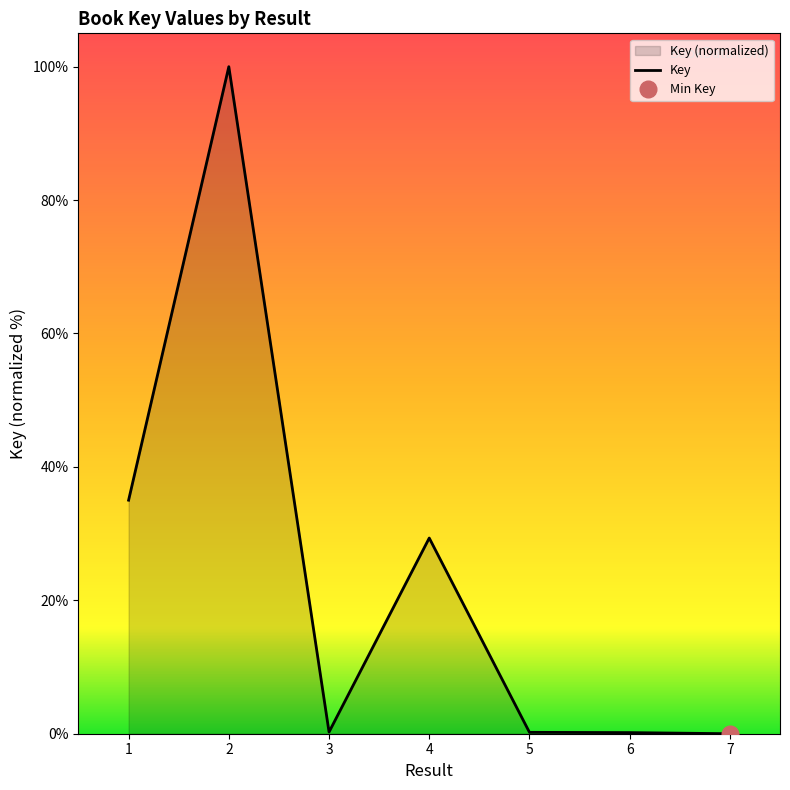

Reading right to left, transcribe all the data shown in this chart.

0.0	0.2	0.2	29.3	0.3	100.0	35.0